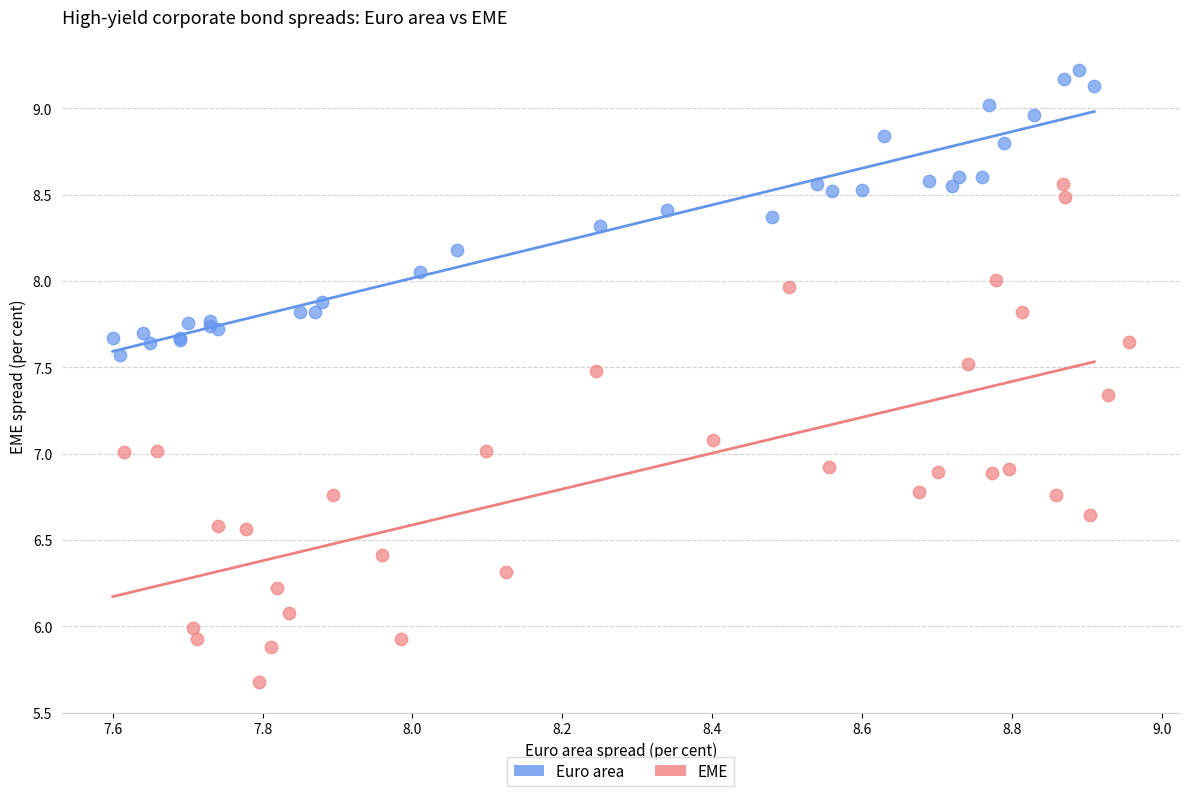

Which series reaches the maximum Y coordinate?

Euro area